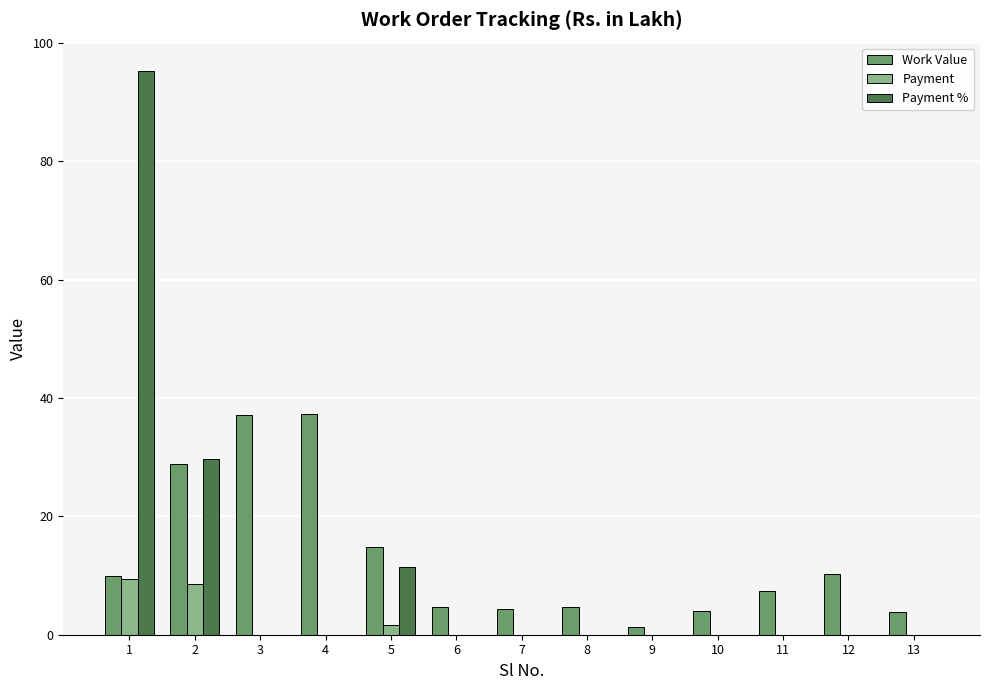

Which series changed the most between 2 and 11?

Payment %